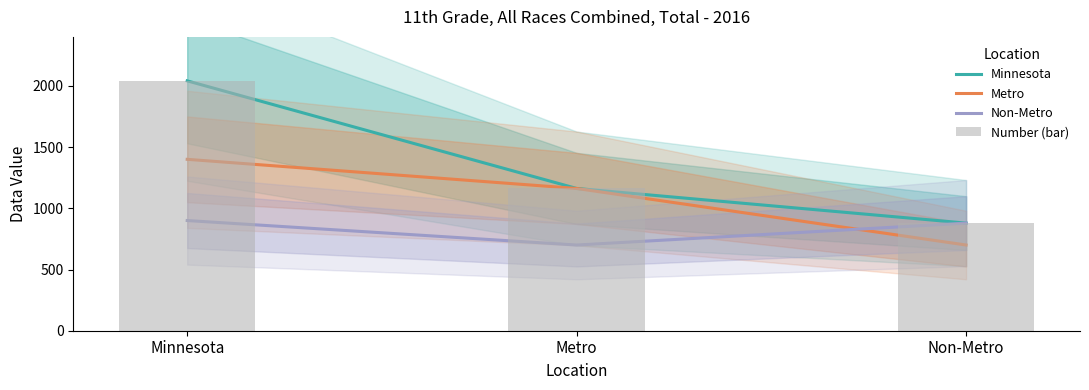

Which series has the widest spread of values?

Minnesota